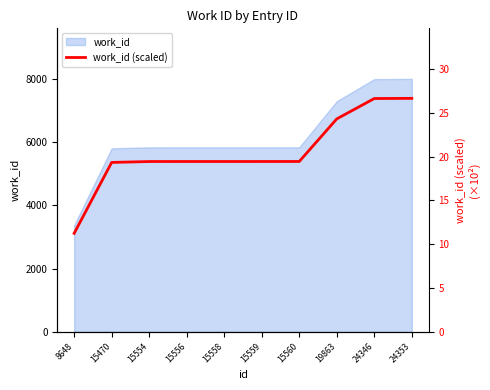

Reading right to left, transcribe all the data shown in this chart.

26.7	26.6	24.3	19.4	19.4	19.4	19.4	19.4	19.3	11.2